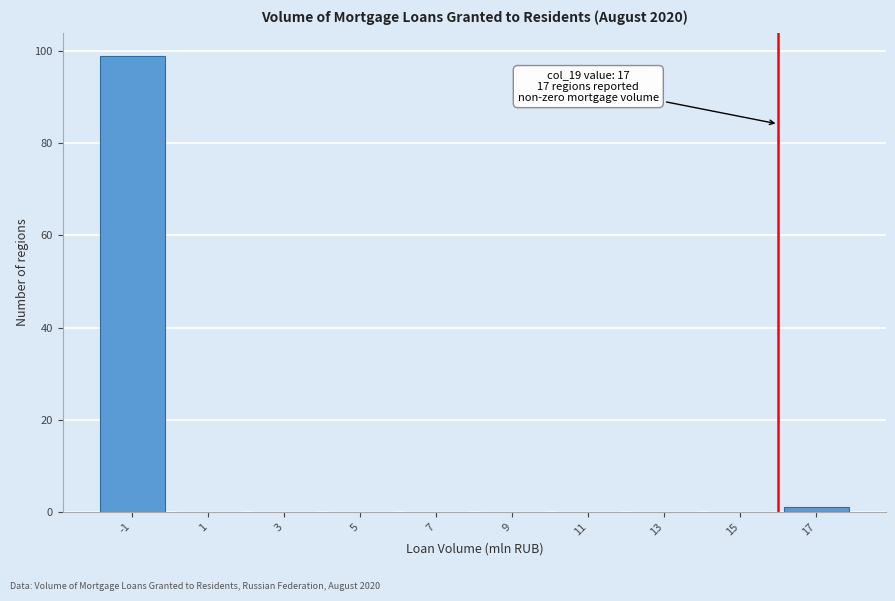

Reading right to left, transcribe all the data shown in this chart.

17=1	15=0	13=0	11=0	9=0	7=0	5=0	3=0	1=0	-1=99